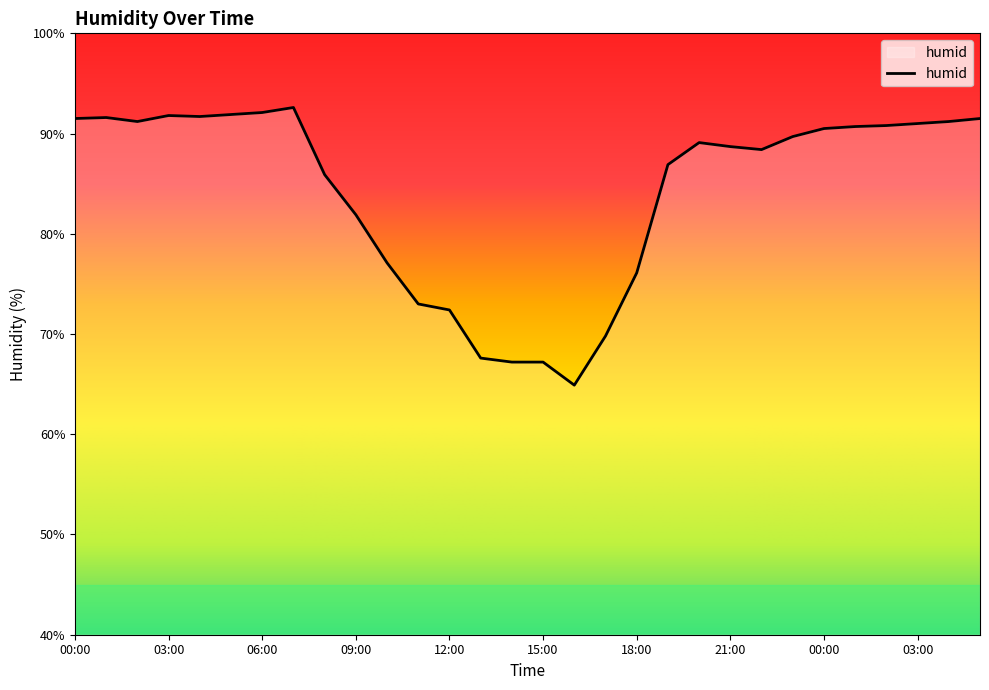

What is the maximum value shown in the chart?

92.6